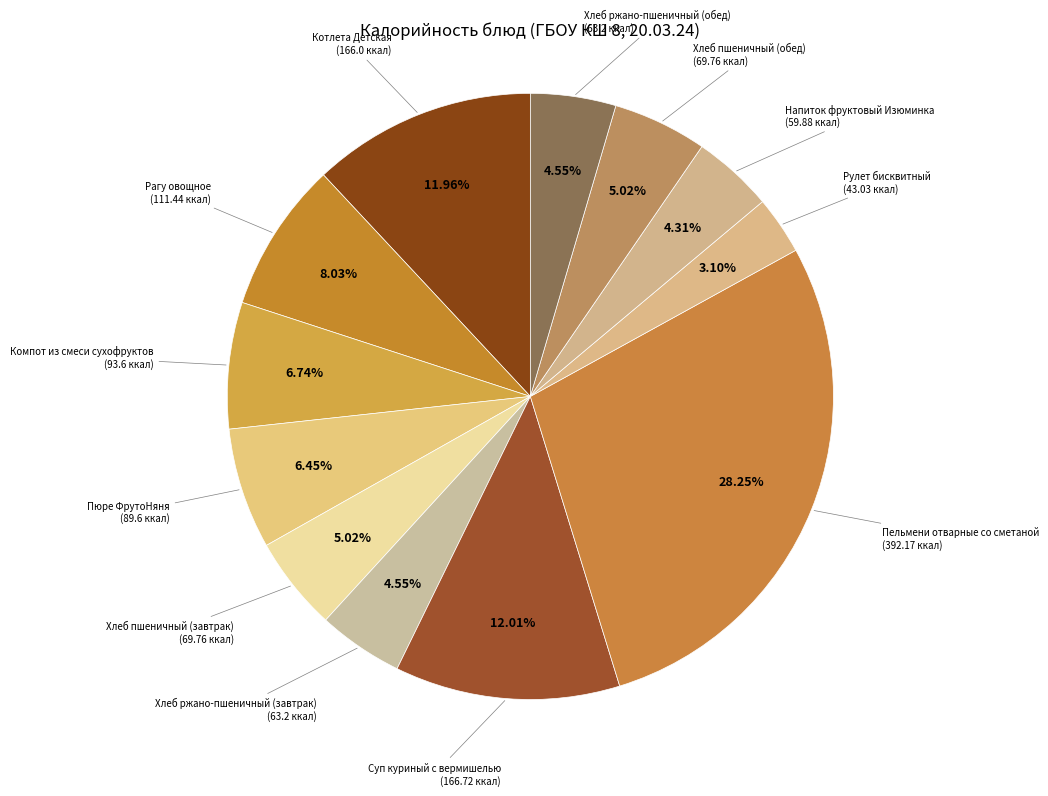

To the nearest percent, what is the combined percentage of Рагу овощное and Пельмени отварные со сметаной?

36%